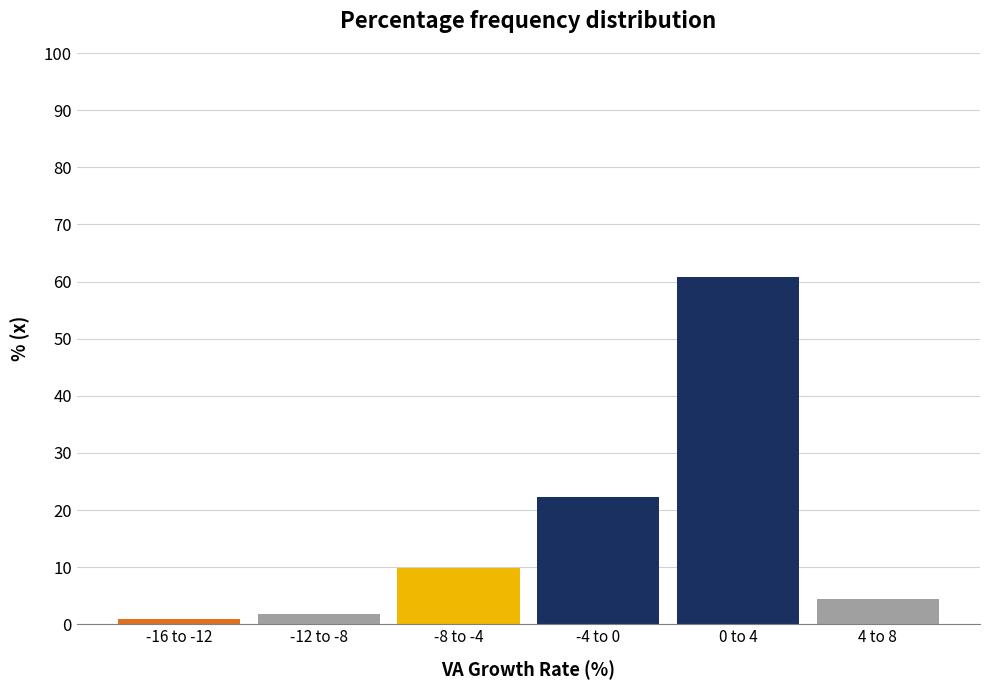

Reading left to right, extract all data points from this chart.

0.9	1.8	9.8	22.3	60.7	4.5